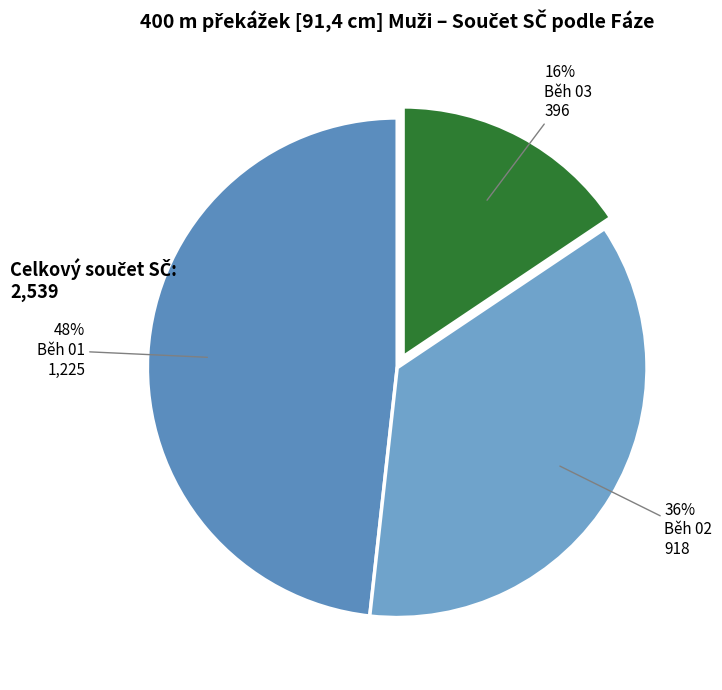

Is there a majority slice in this chart?

No